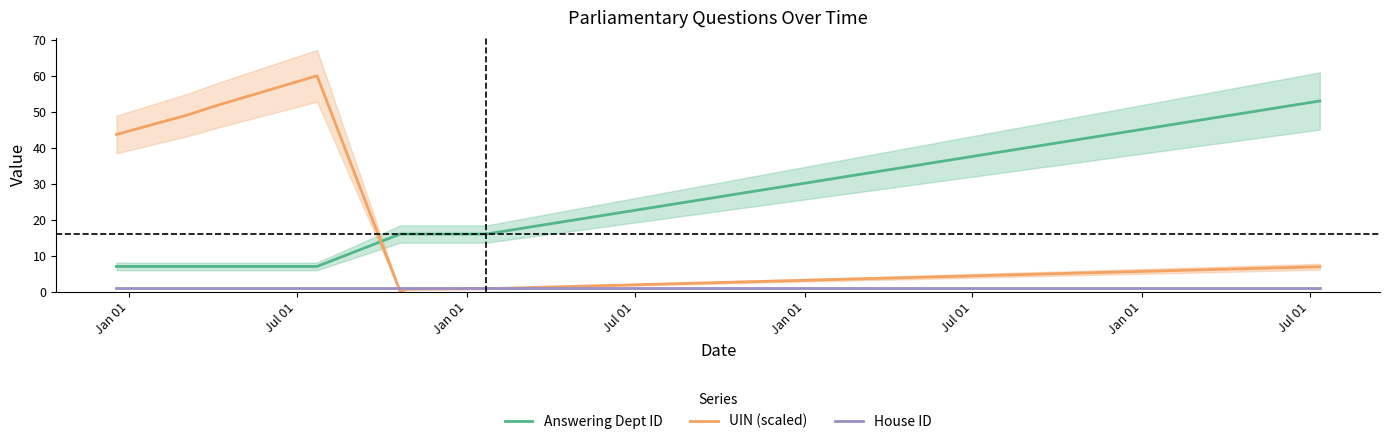

The value of House ID at Jan 01 is 1.0. True or false?

True